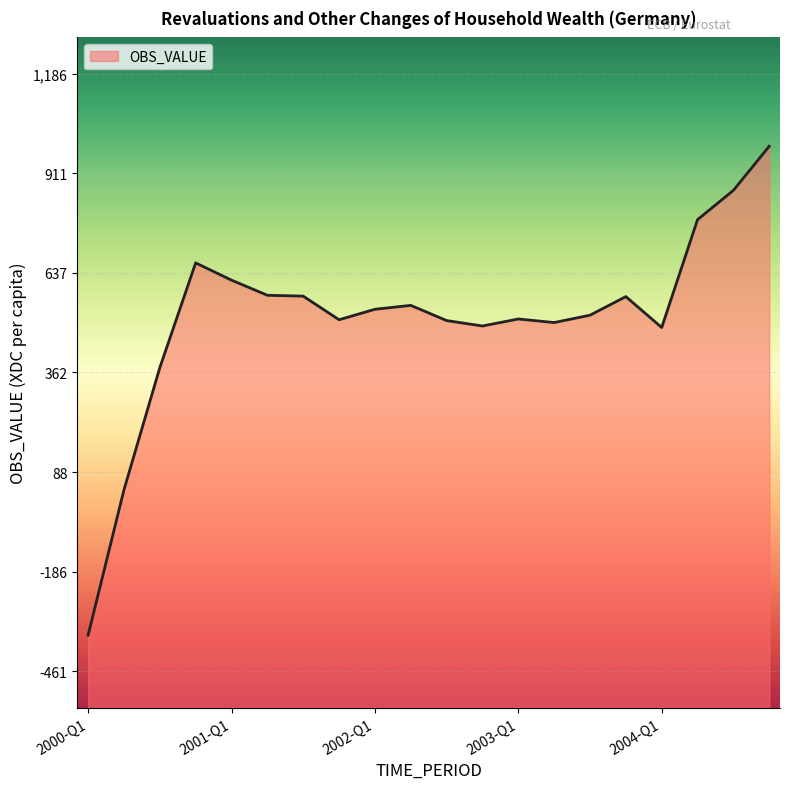

What is the sum of the values at 2002-Q3 and 2003-Q1?

1015.6